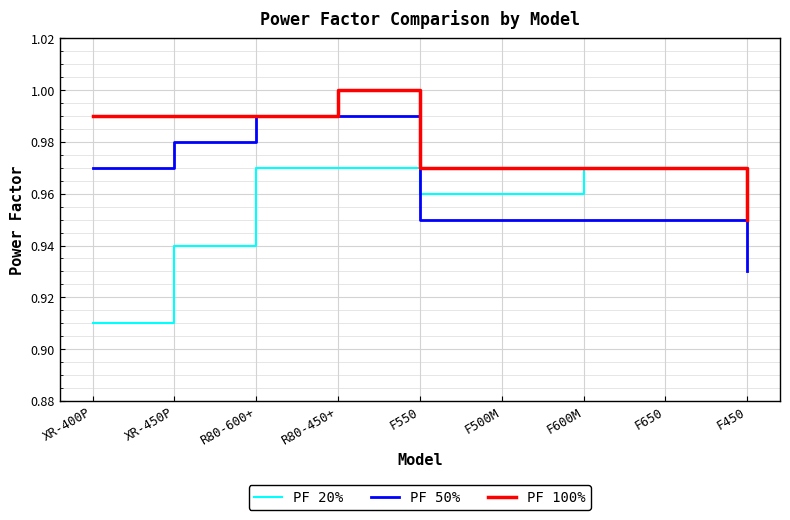

What position from the left is F450?

9